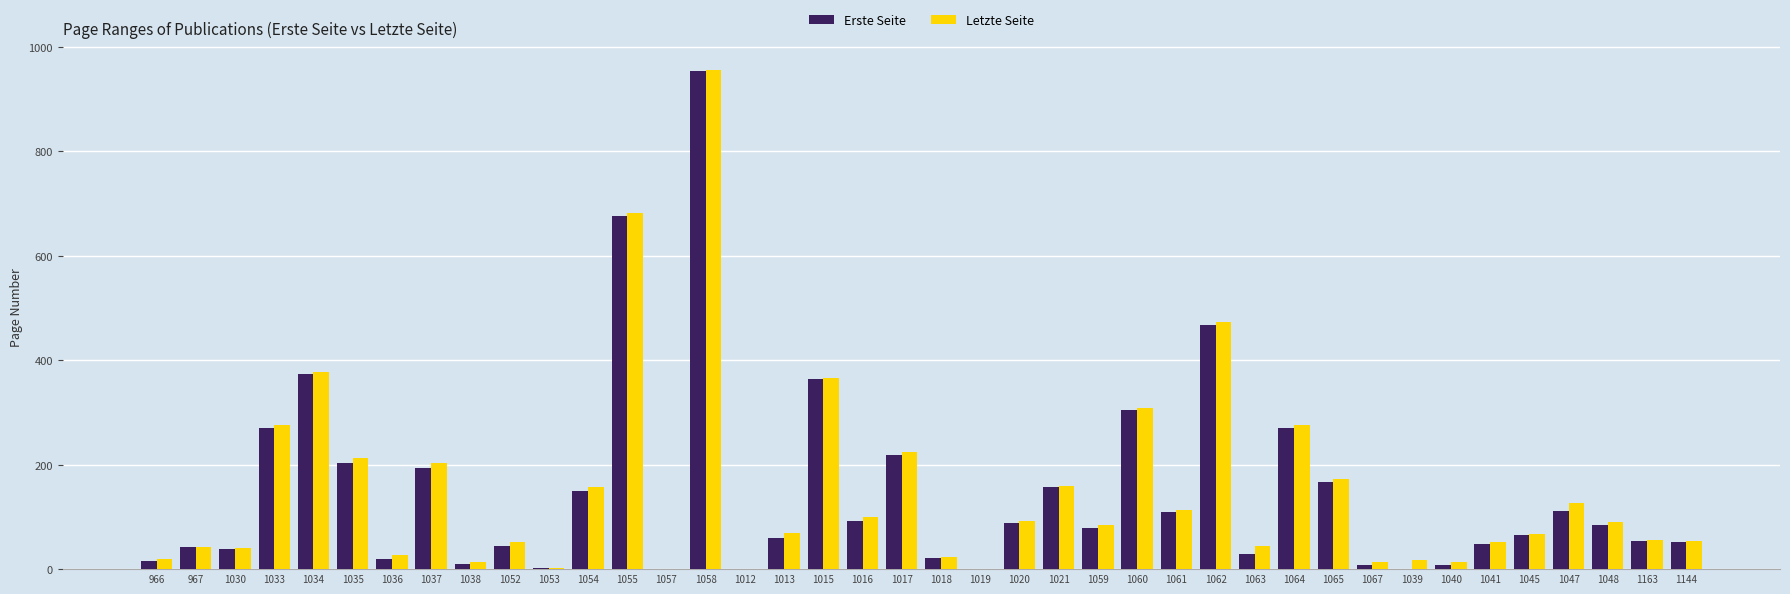

Where is Erste Seite nearest to the value 477?

1062